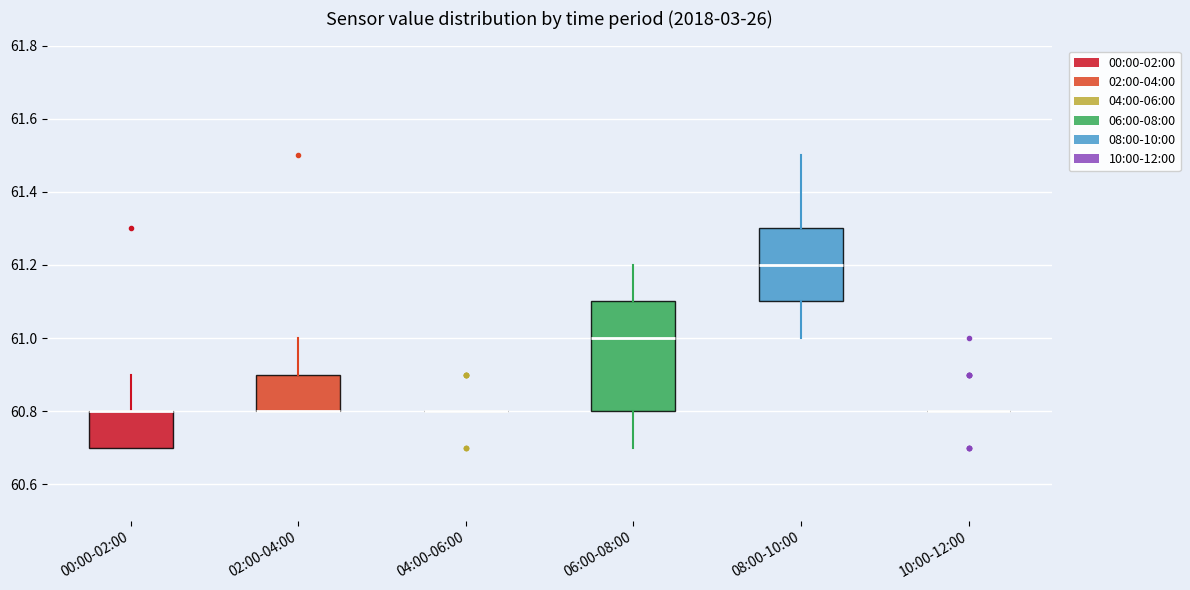

Reading left to right, read every box against the y-axis: the position of its median line, the range the box covers, and the ends of its whiskers. The values are not printed on the chart, so give them approximately, as read against the axis.

00:00-02:00: median 60.8 (drawn on the box's upper edge), box 60.7 to 60.8, whiskers 60.7 to 60.9
02:00-04:00: median 60.8 (drawn on the box's lower edge), box 60.8 to 60.9, whiskers 60.8 to 61.0
04:00-06:00: box collapsed to a line at 60.8, whiskers 60.8 to 60.8
06:00-08:00: median 61.0, box 60.8 to 61.1, whiskers 60.7 to 61.2
08:00-10:00: median 61.2, box 61.1 to 61.3, whiskers 61.0 to 61.5
10:00-12:00: box collapsed to a line at 60.8, whiskers 60.8 to 60.8